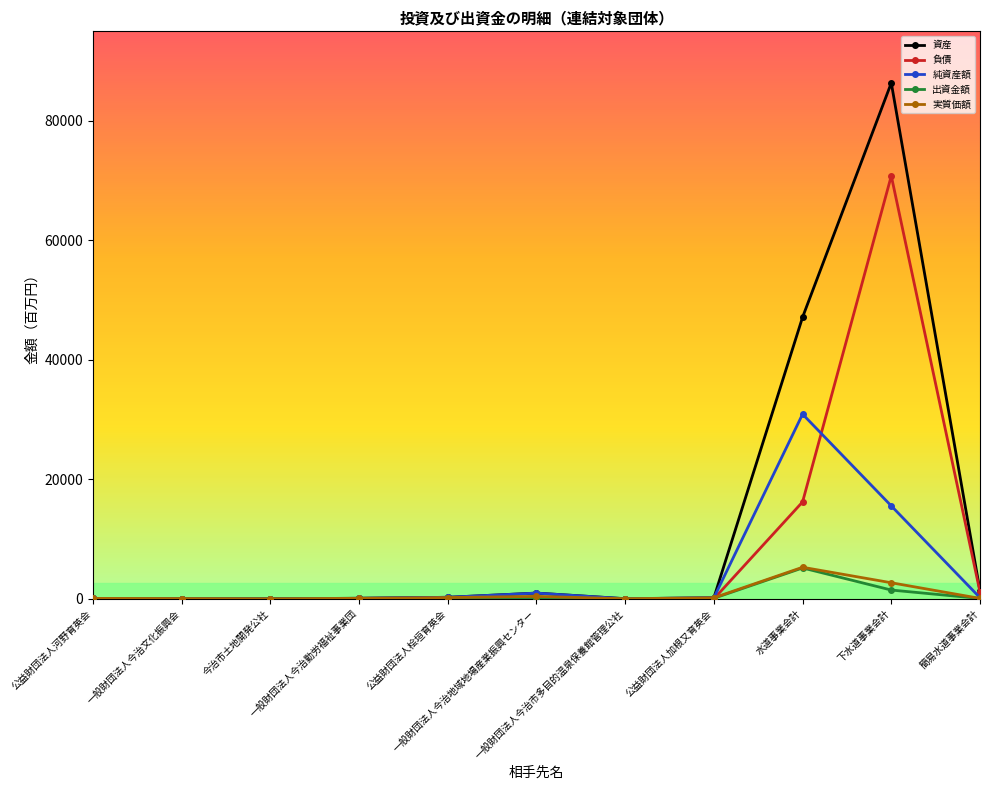

At which category does the chart reach its peak across all series?

下水道事業会計